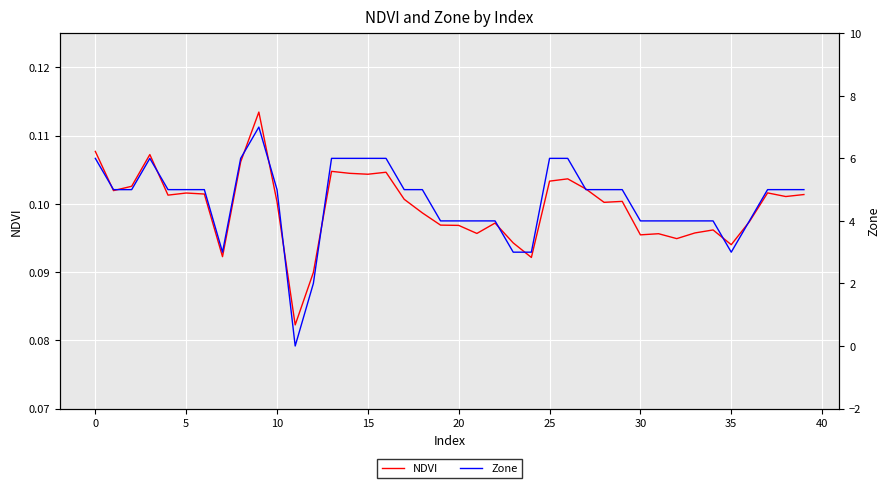

What is the maximum value for Zone?

7.0